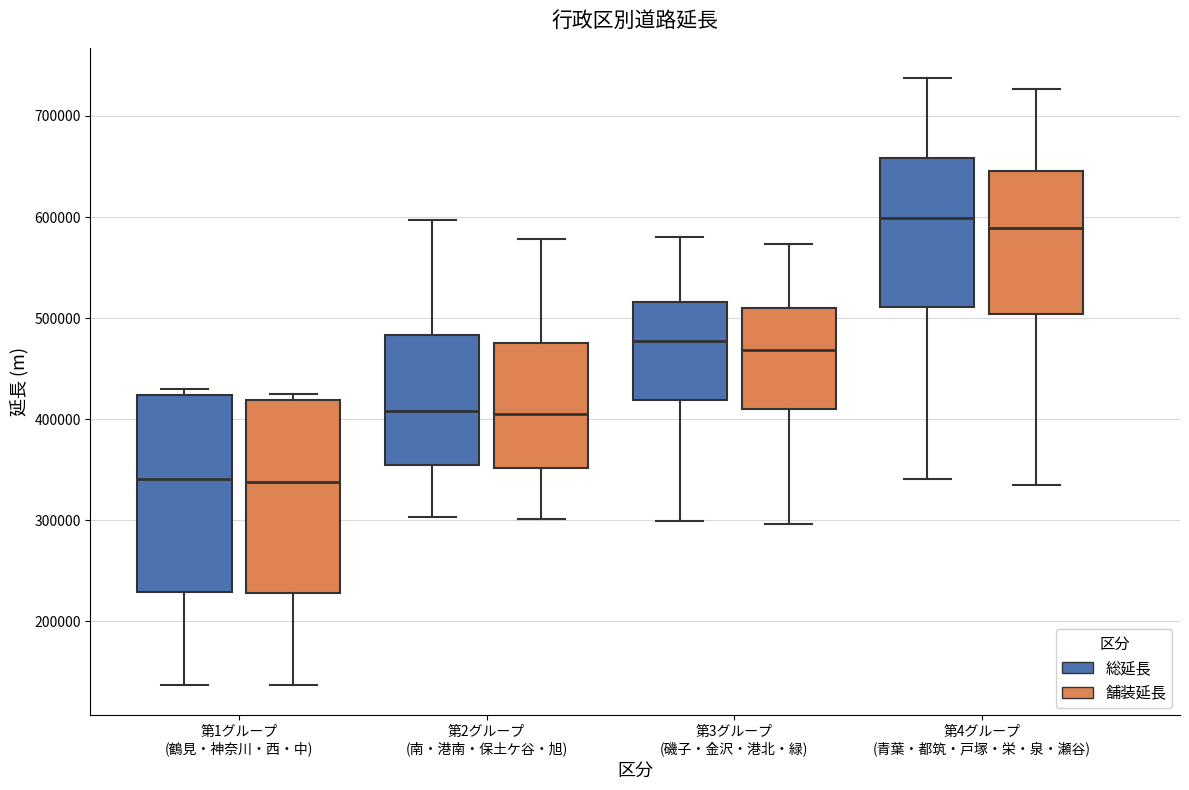

Where is the upper edge of the box for 第1グループ (鶴見・神奈川・西・中) (総延長) on the y-axis? The values are not printed on the chart, so give them approximately, as read against the axis.

420000